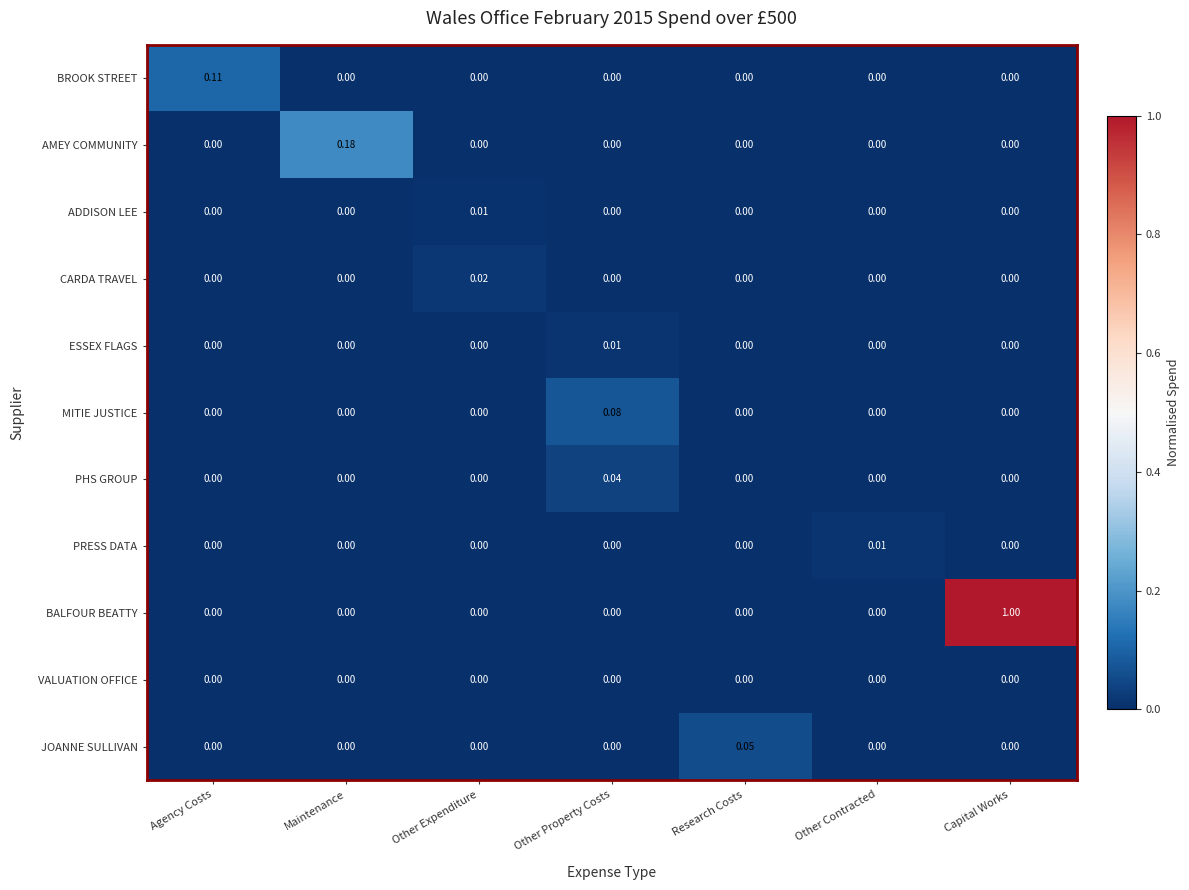

At how many categories does at least one series exceed 0?

7